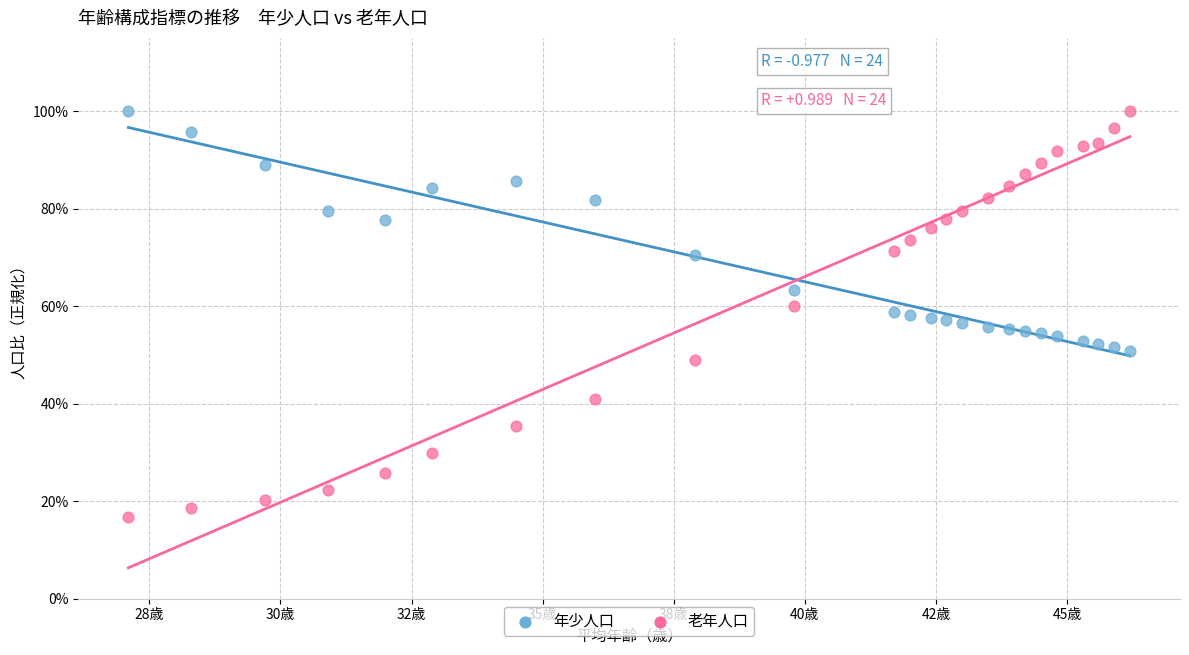

What are all the series names shown in the legend?

年少人口, 老年人口